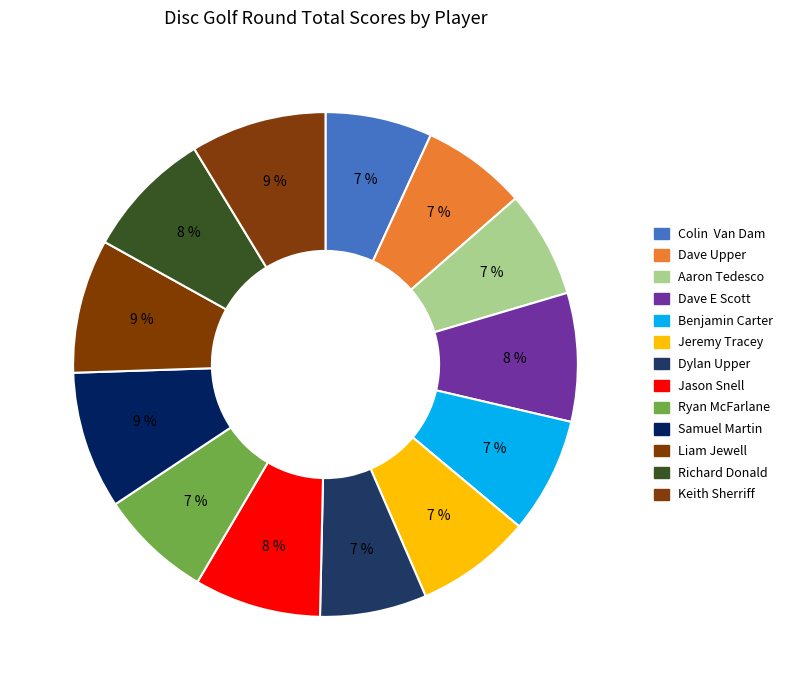

Rank the categories by value from highest to lowest.

Samuel Martin, Keith Sherriff, Liam Jewell, Dave E Scott, Richard Donald, Jason Snell, Benjamin Carter, Jeremy Tracey, Ryan McFarlane, Colin  Van Dam, Aaron Tedesco, Dylan Upper, Dave Upper